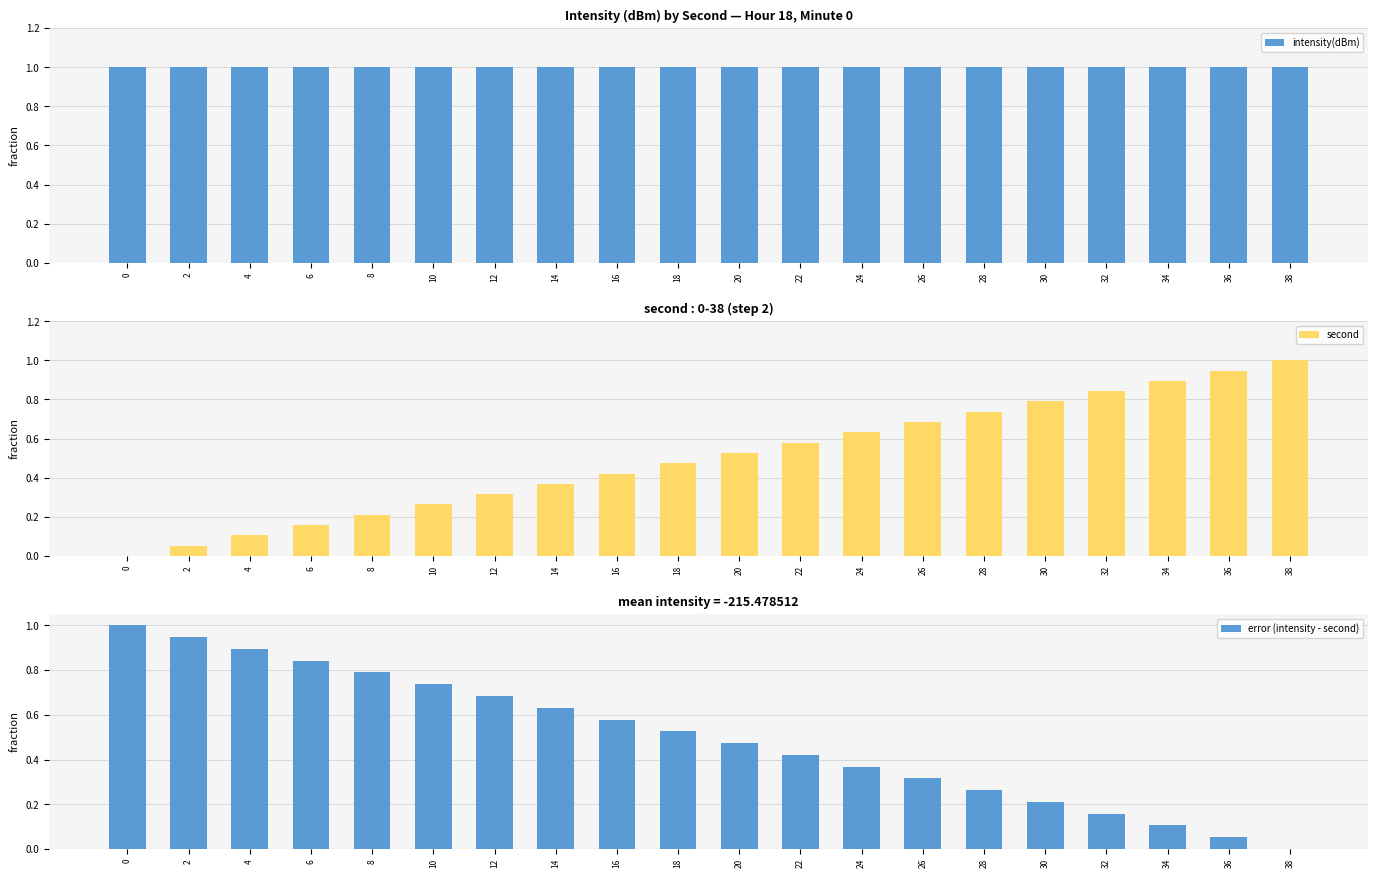

What is the value of the error (intensity - second) bar at the 18th from the left?

0.1